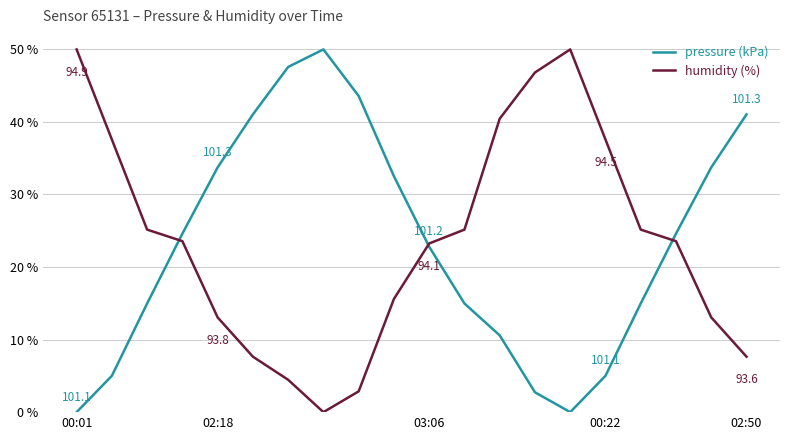

What is the maximum value shown in the chart?

50.0